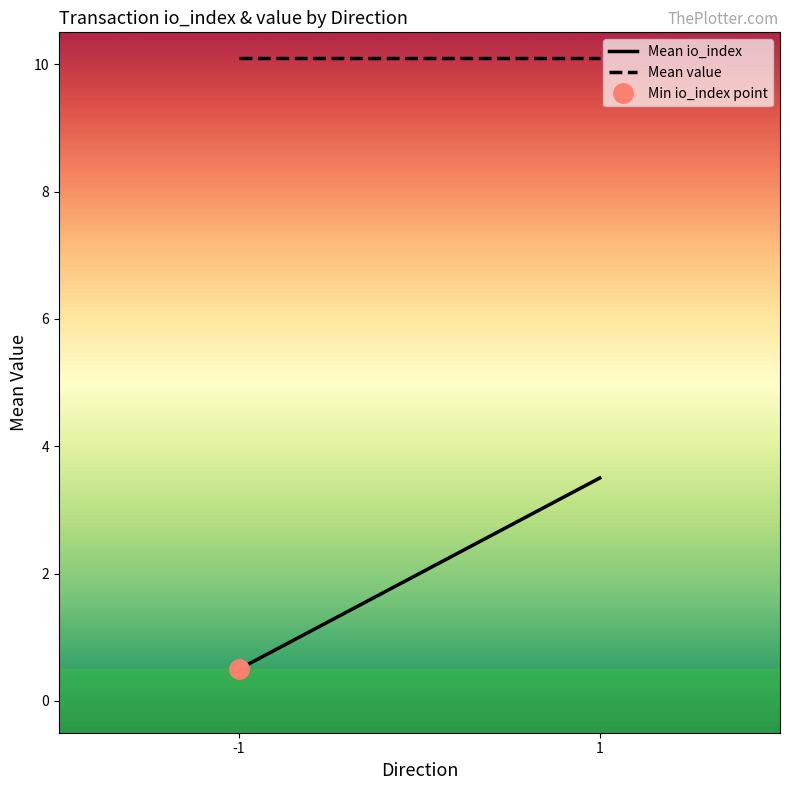

How many distinct data groups are displayed?

2